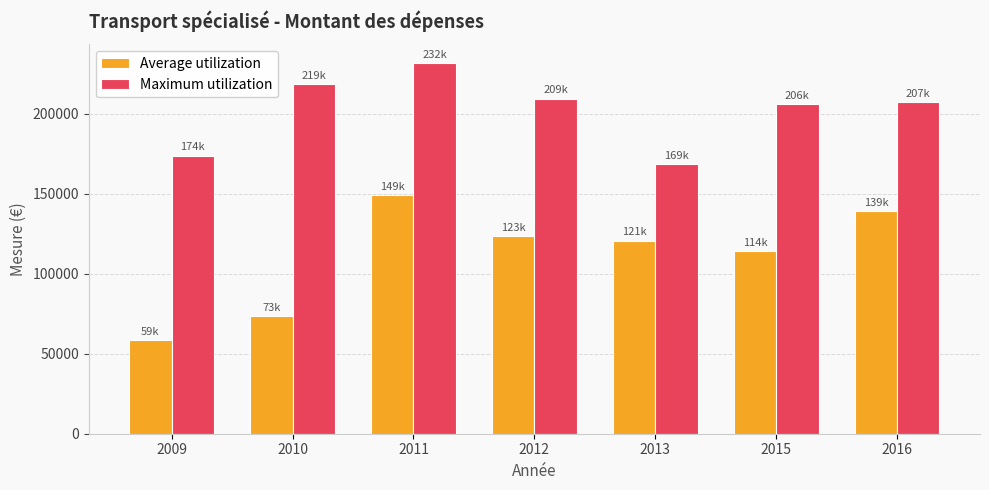

Reading right to left, transcribe all the data shown in this chart.

Average utilization: 2016=139070.0	2015=113966.6	2013=120683.3	2012=123402.6	2011=149116.0	2010=73297.3	2009=58547.0
Maximum utilization: 2016=207240.0	2015=206178.4	2013=168727.8	2012=209479.7	2011=231845.0	2010=218559.3	2009=173855.0